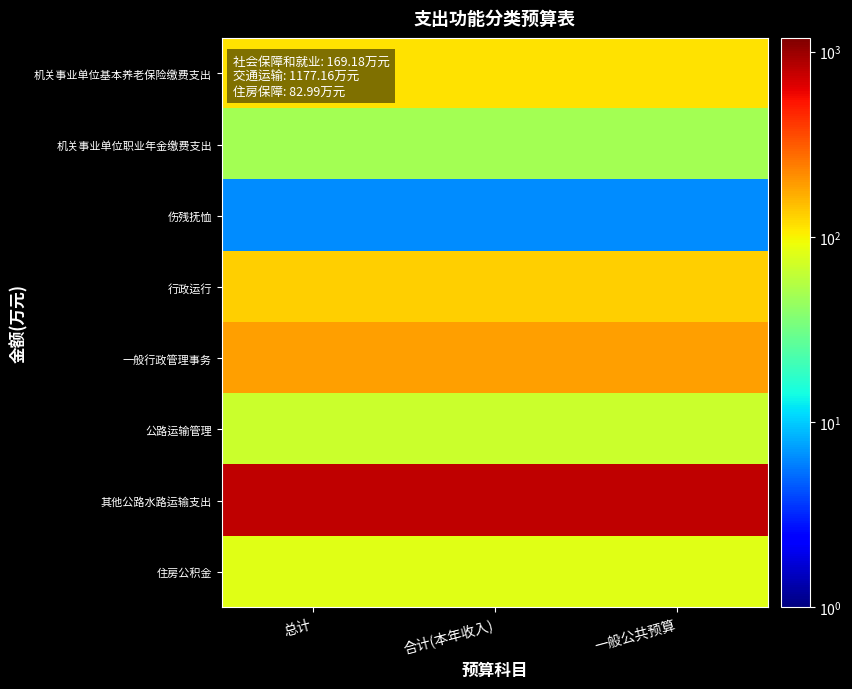

At how many categories does at least one series exceed 512?

3